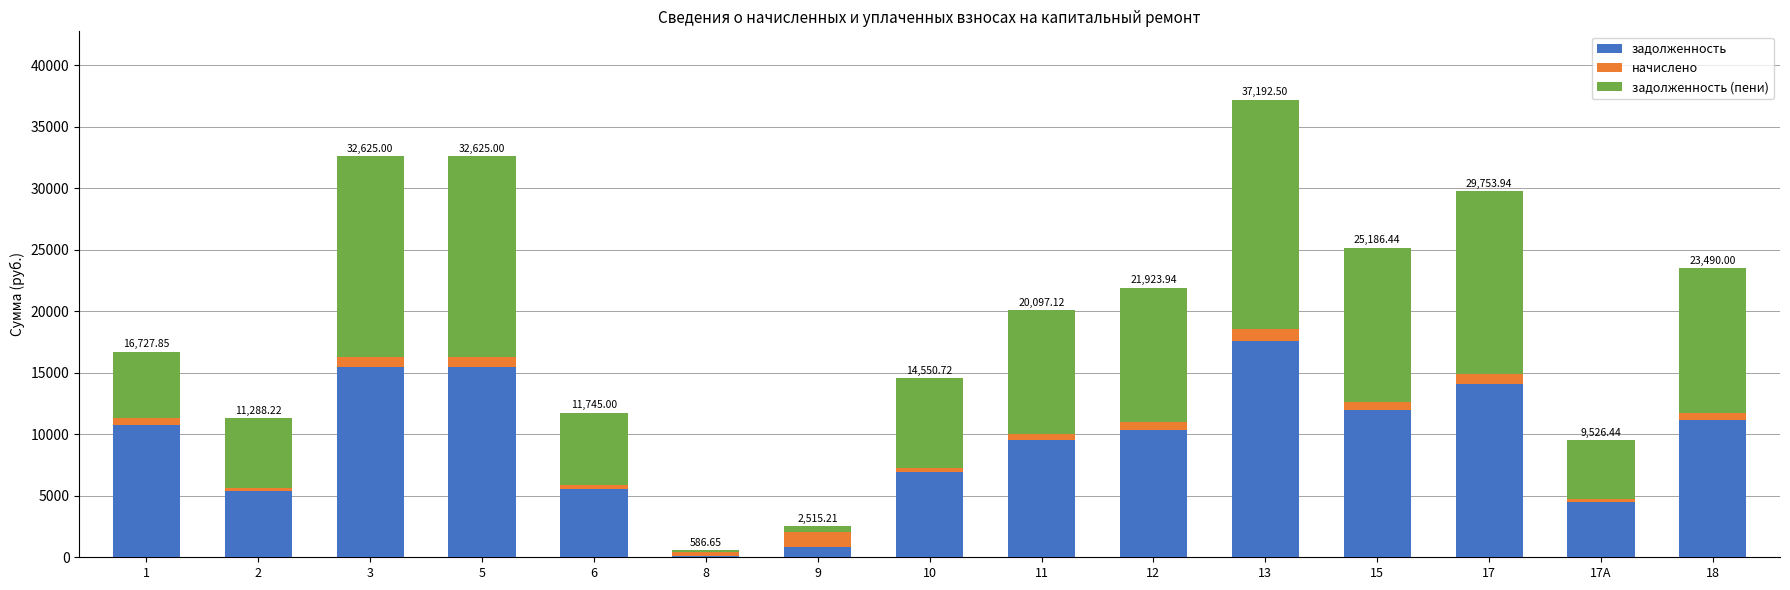

At which category is the sum across all series the highest?

13